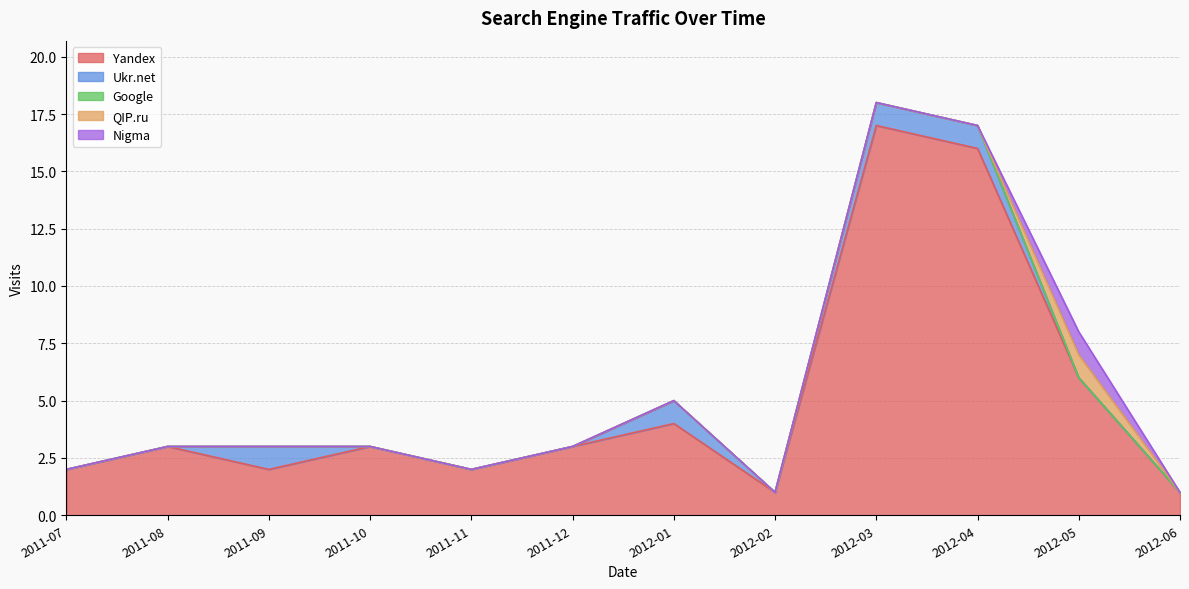

What is the value of the Yandex point at the 10th from the left?

16